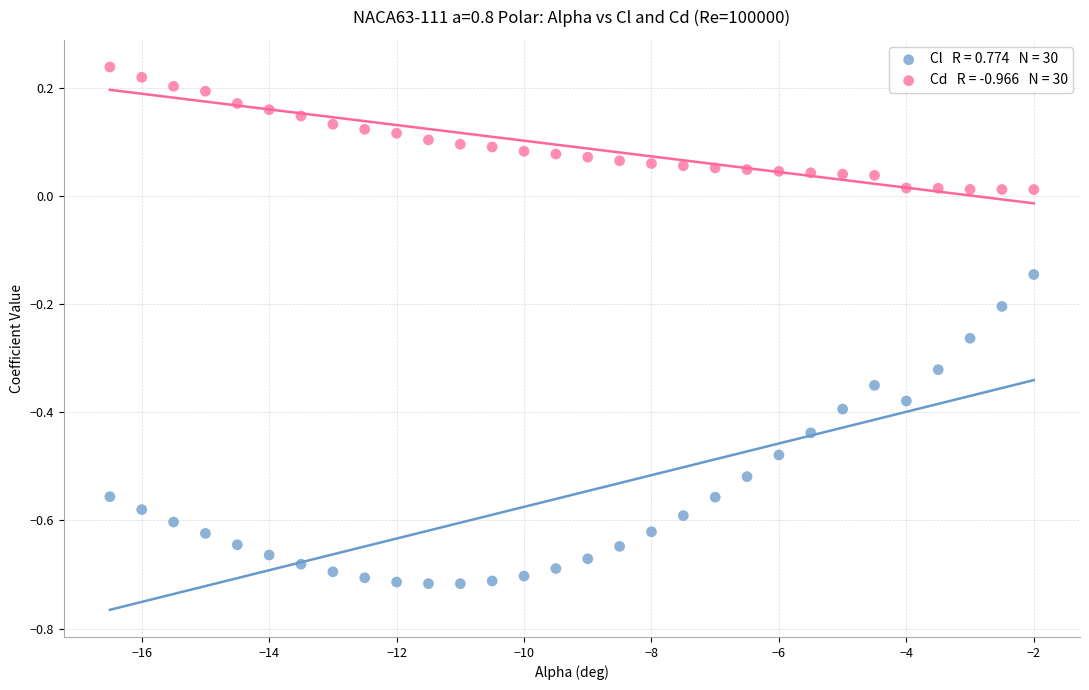

Across all data points, what is the range of Y values (max minus min)?

1.0